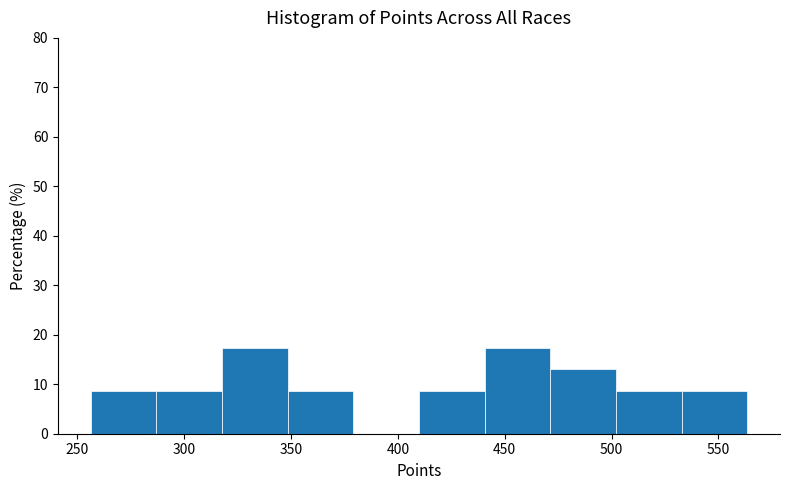

How tall is the bar that spans 470 to 500 on the x-axis? Neither the bar edges nor the heights are printed on the chart, so give them approximately, as read against the axes.

13